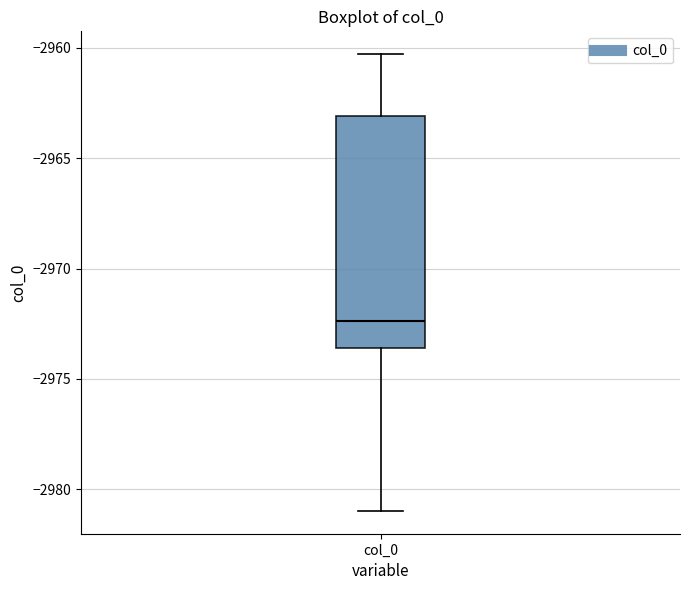

Transcribe this box plot: give where the median line is, the range the box spans, and where the two whiskers end, as read against the y-axis. The values are not printed on the chart, so give them approximately, as read against the axis.

median -2972.5, box -2973.5 to -2963.0, whiskers -2981.0 to -2960.5